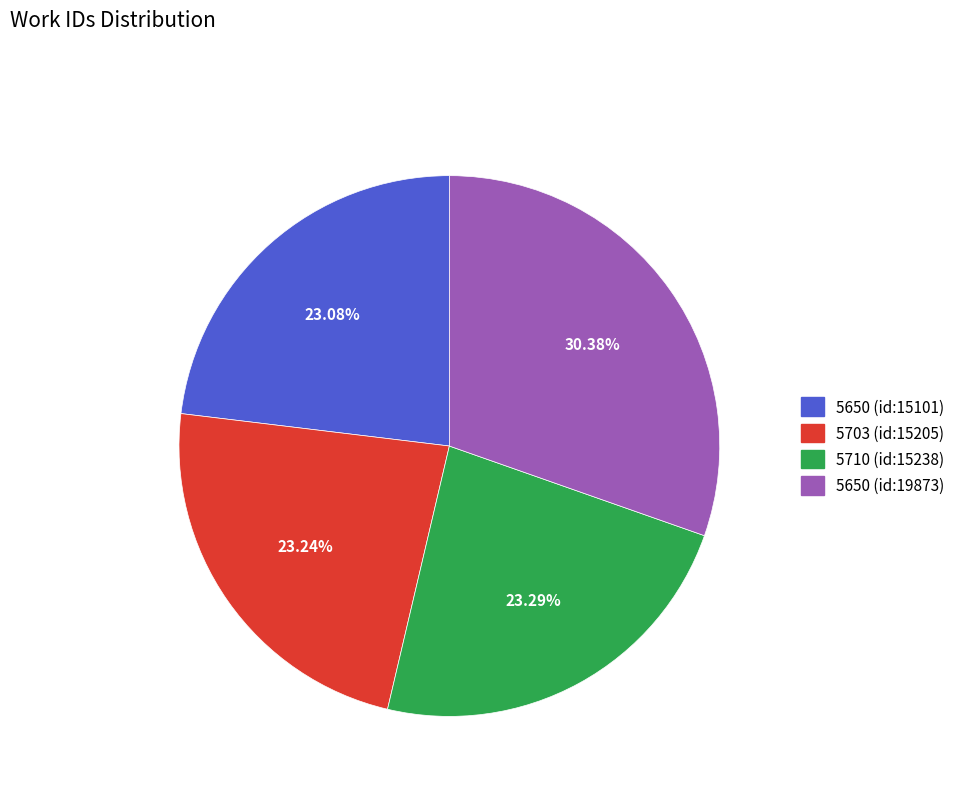

Combined, what portion of the pie is 5650 (id:15101) and 5703 (id:15205)?

46.3%